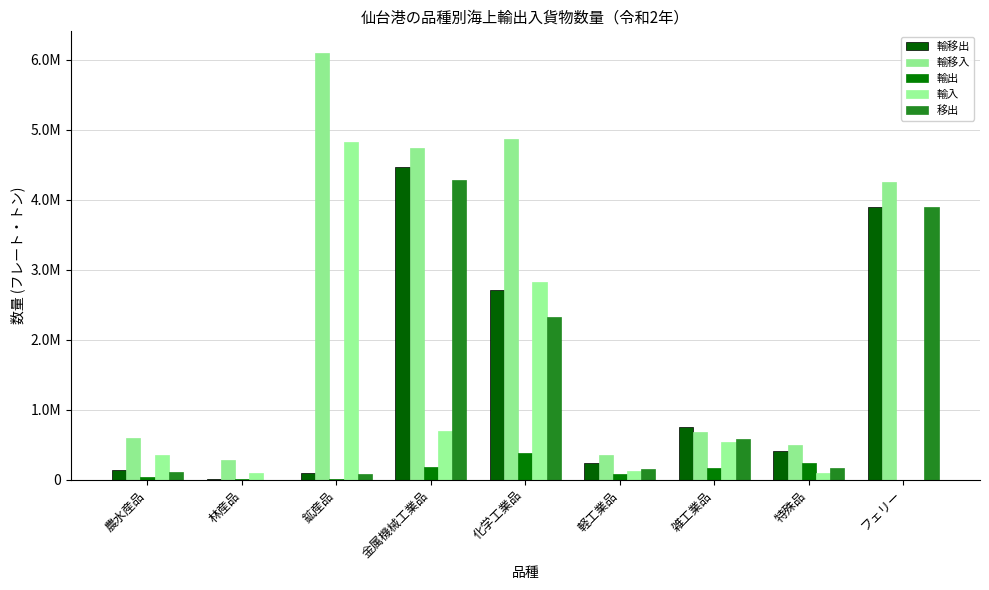

What is the label of the 6th bar from the left?

軽工業品